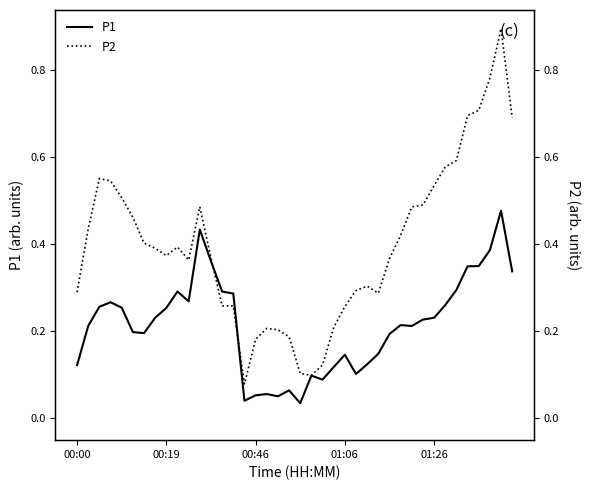

Is it true that P2 equals 0.3 at 00:00?

True